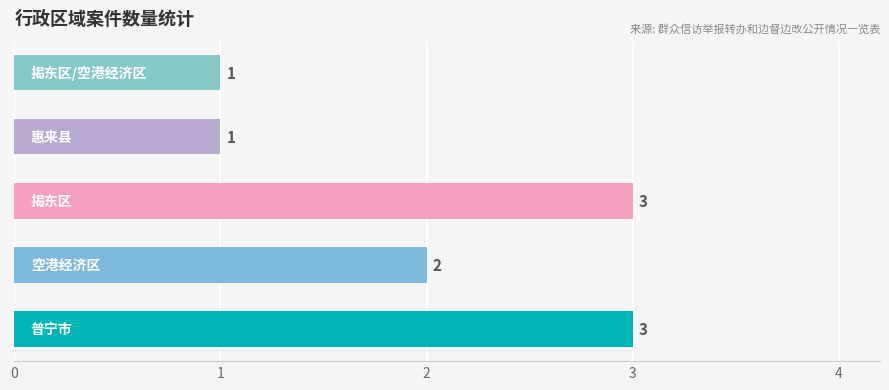

How many values are between 1 and 3?

5